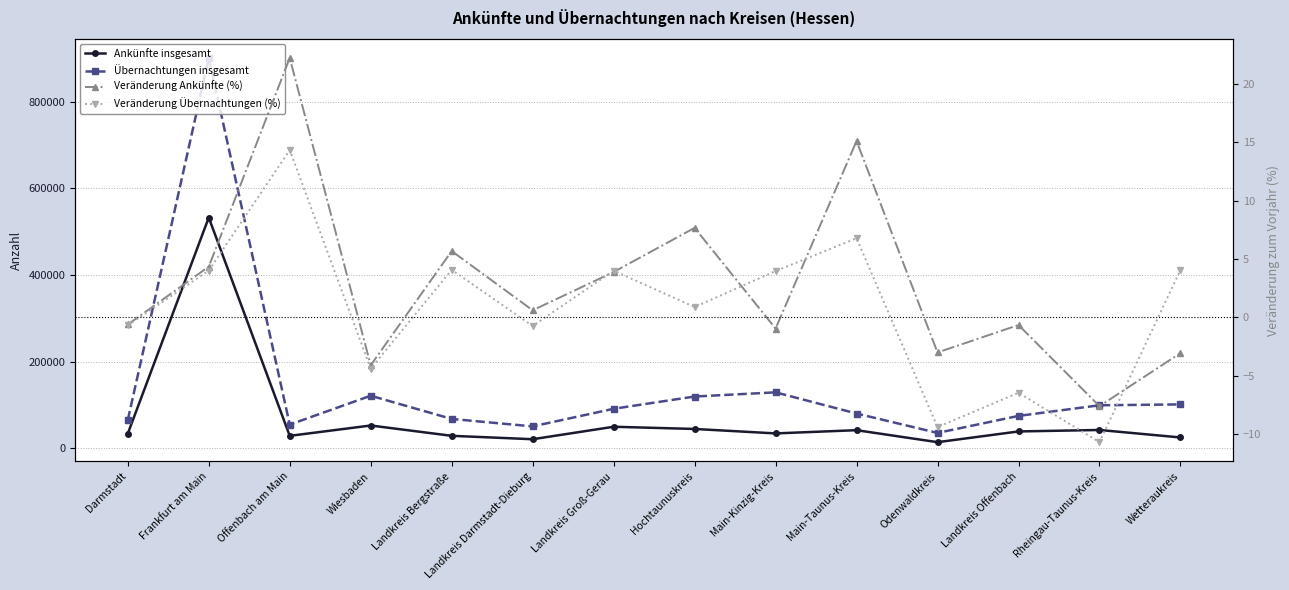

At which label is Veränderung Ankünfte (%) closest to 7?

Hochtaunuskreis